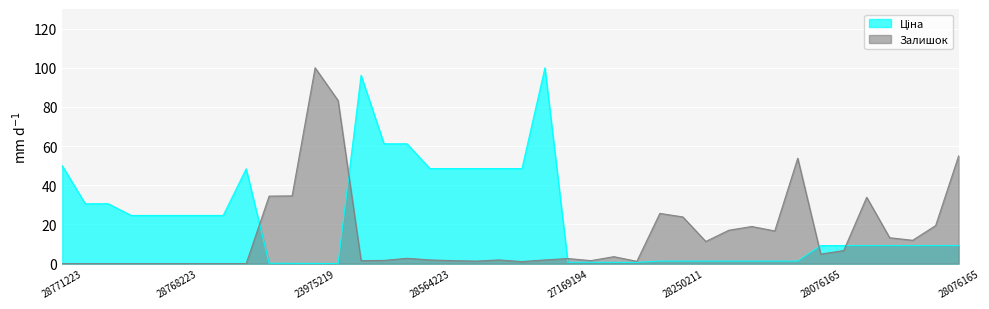

True or false: Залишок and Ціна intersect in this chart.

True